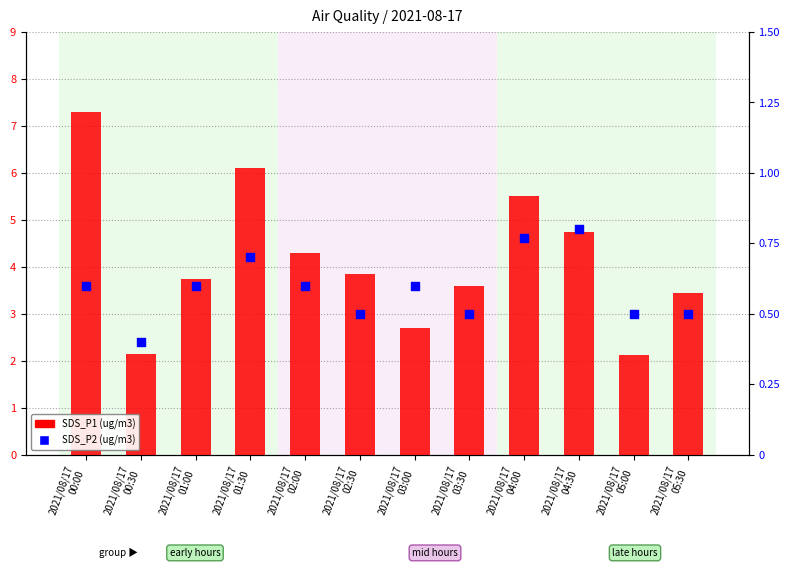

At how many categories does at least one series exceed 2?

12